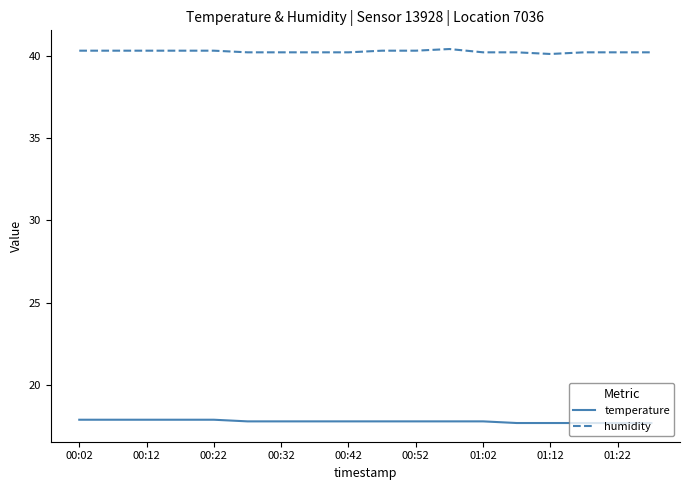

True or false: temperature and humidity cross at least once.

False